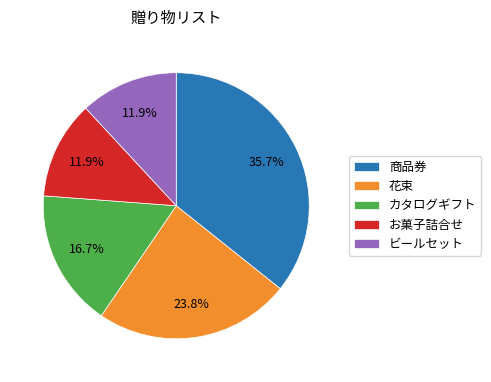

Does カタログギフト represent more than half of the total?

No